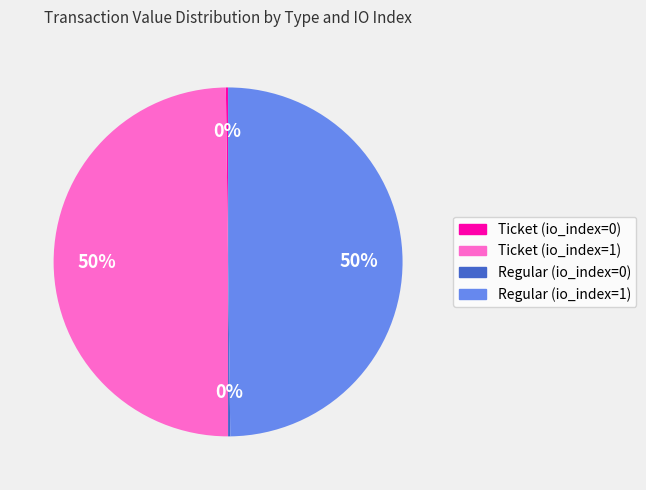

What percentage is the Ticket (io_index=1) slice, to the nearest percent?

50%